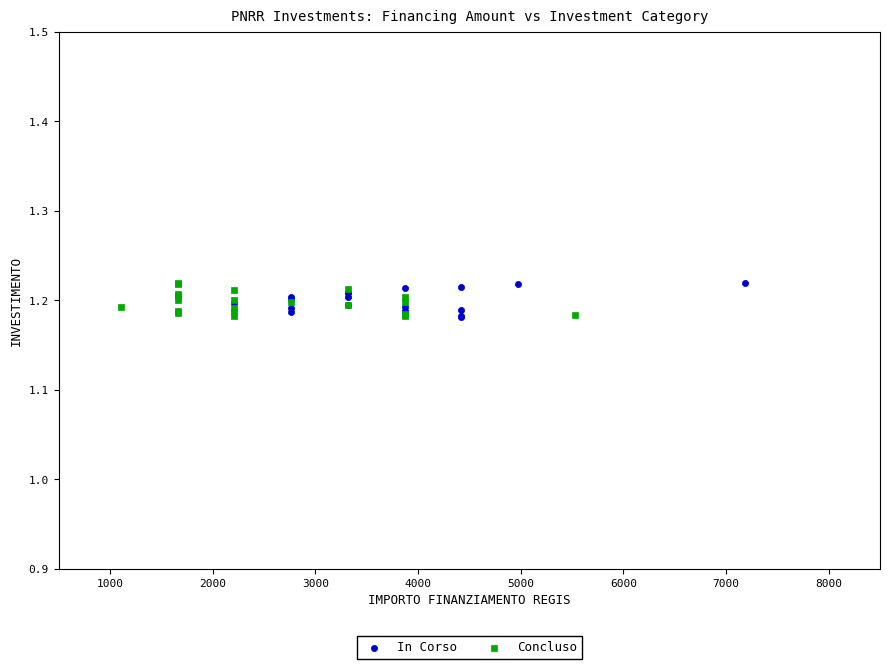

What are all the series names shown in the legend?

In Corso, Concluso